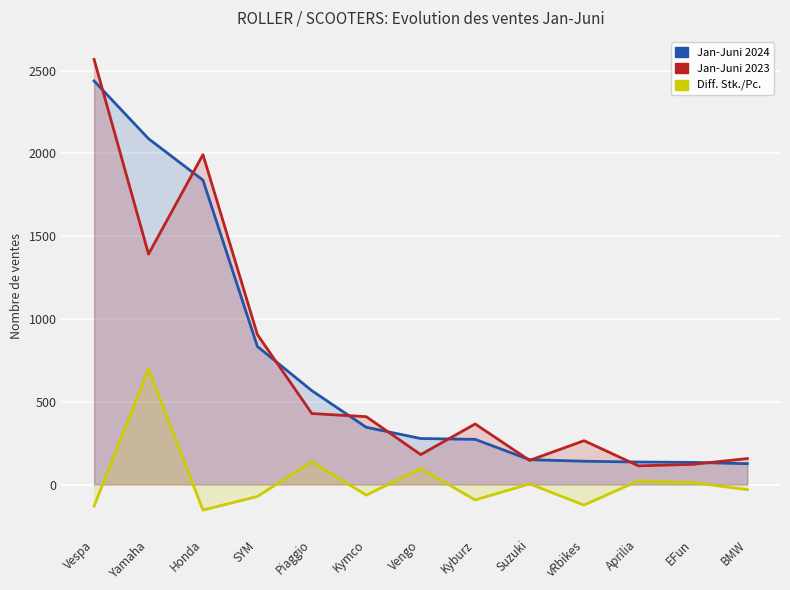

Where do Jan-Juni 2023 and Jan-Juni 2024 first cross each other?

Vespa and Yamaha